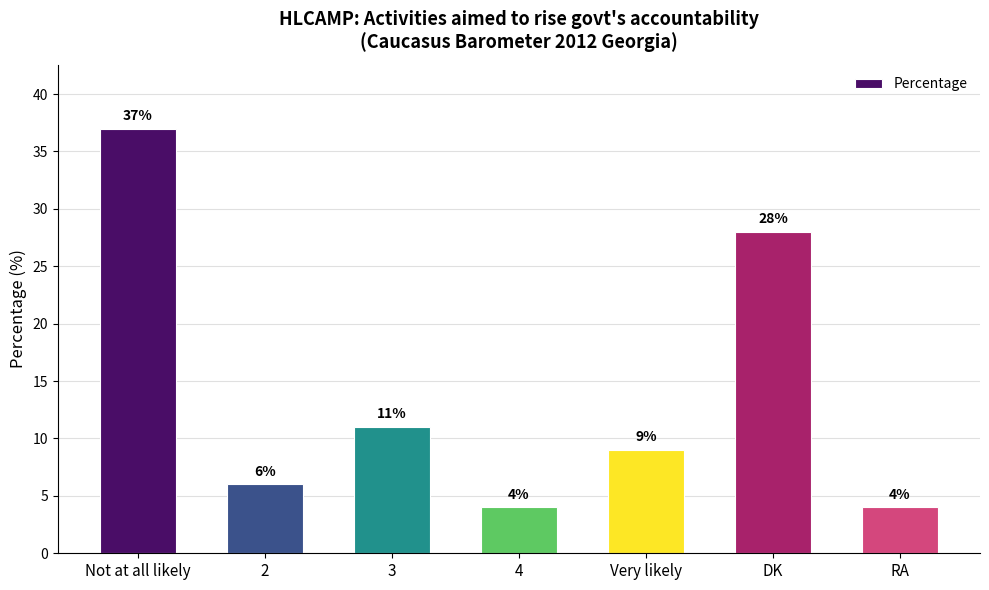

Is it true that the value at Very likely is 9?

True